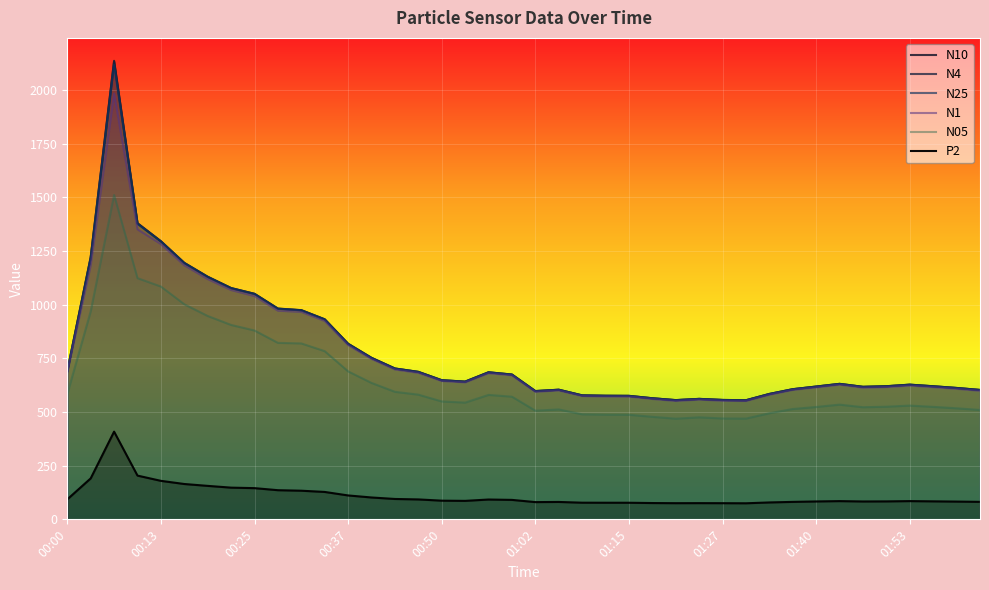

True or false: N10 and N4 cross at least once.

False